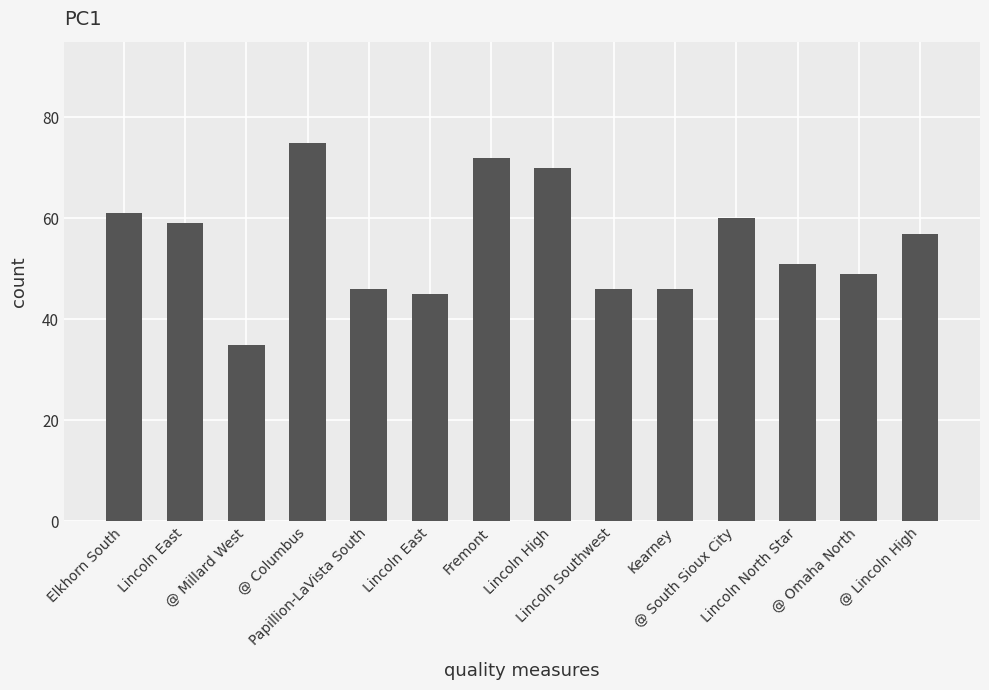

Reading left to right, what are all the values shown in this chart?

61	59	35	75	46	45	72	70	46	46	60	51	49	57